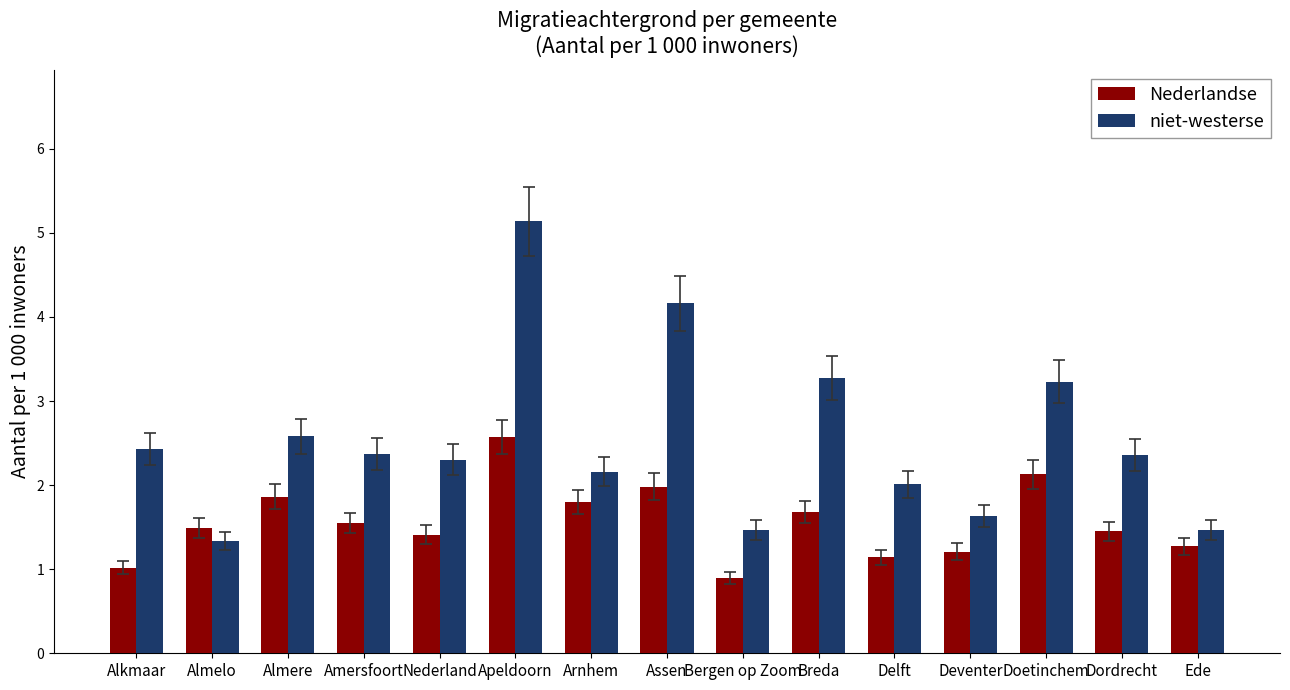

What is the minimum value shown in the chart?

0.9